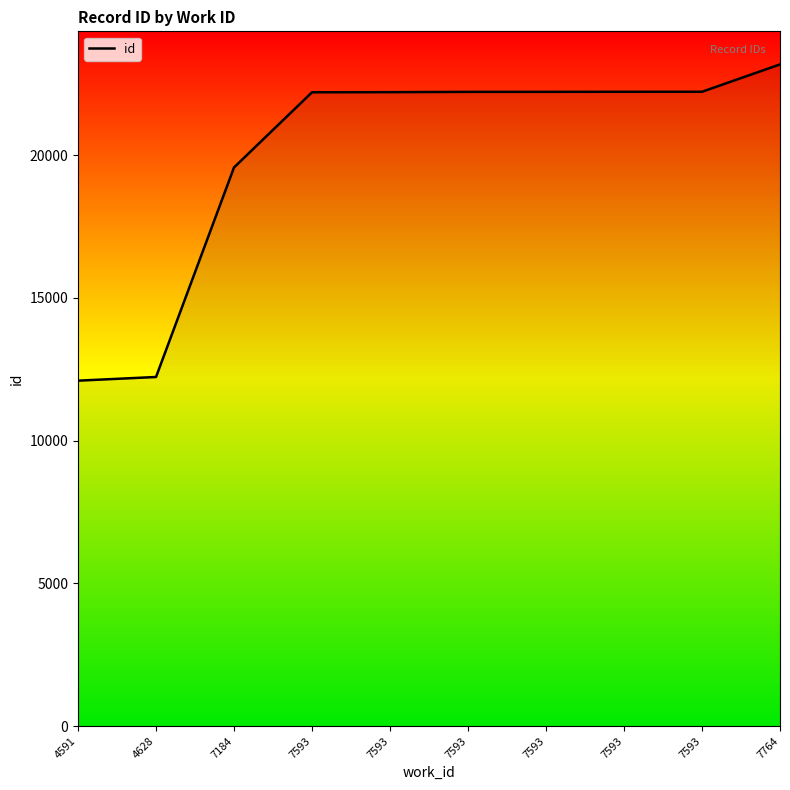

Does the chart display data point markers on the line(s)?

No